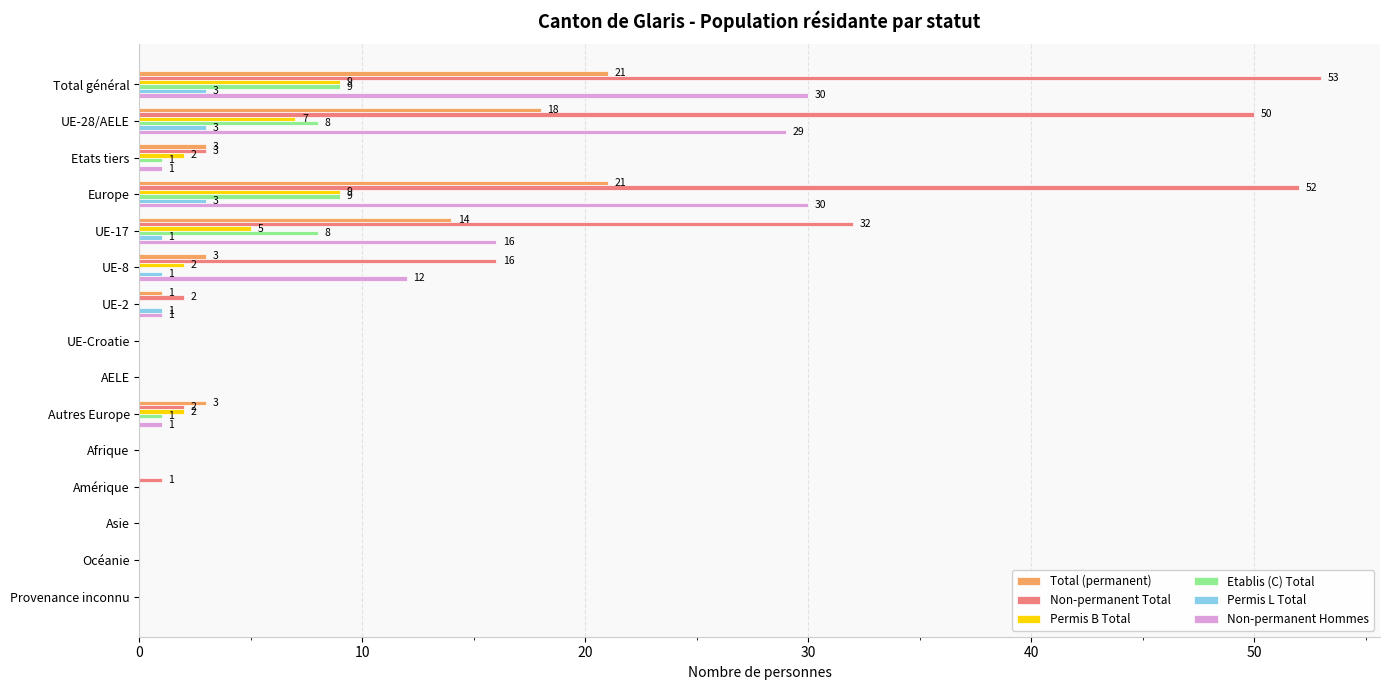

What is the sum of all Permis L Total values?

12